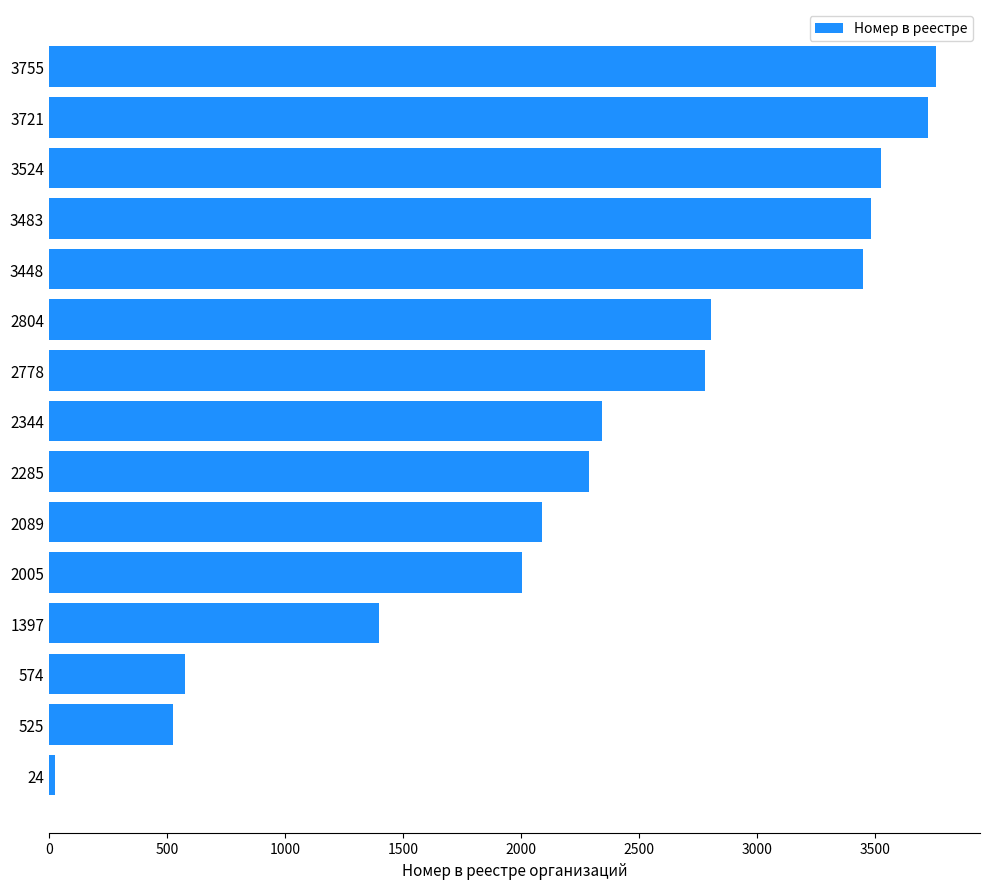

Approximately how many times larger is the value at 2778 compared to 3721?

0.7